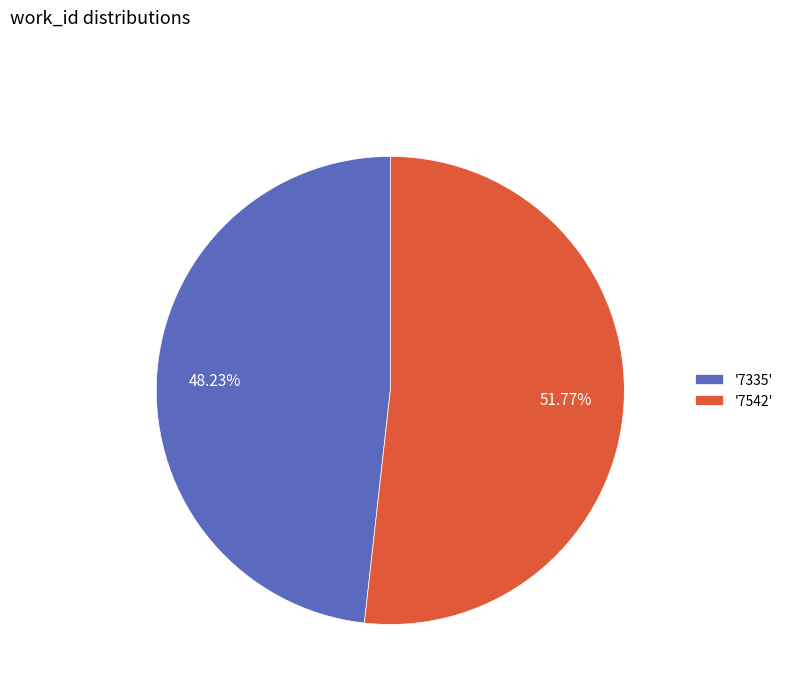

How many segments does this pie chart have?

2